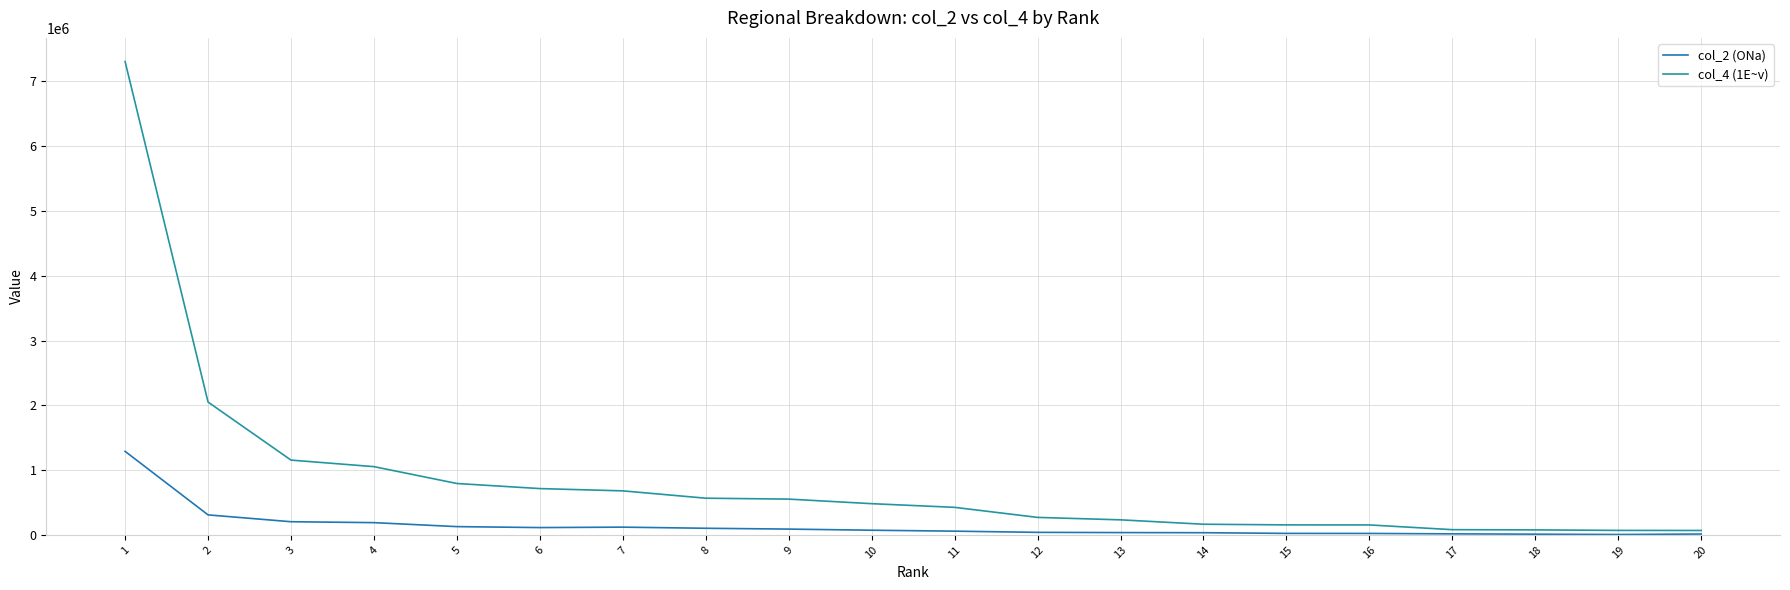

What is the maximum value for col_4 (1E~v)?

7306092